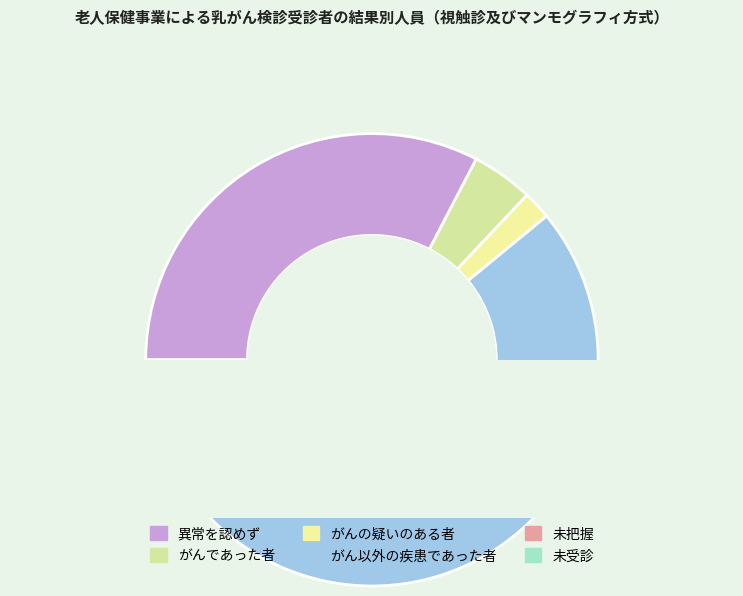

Is the sum of 18 and 19 greater than half?

Yes